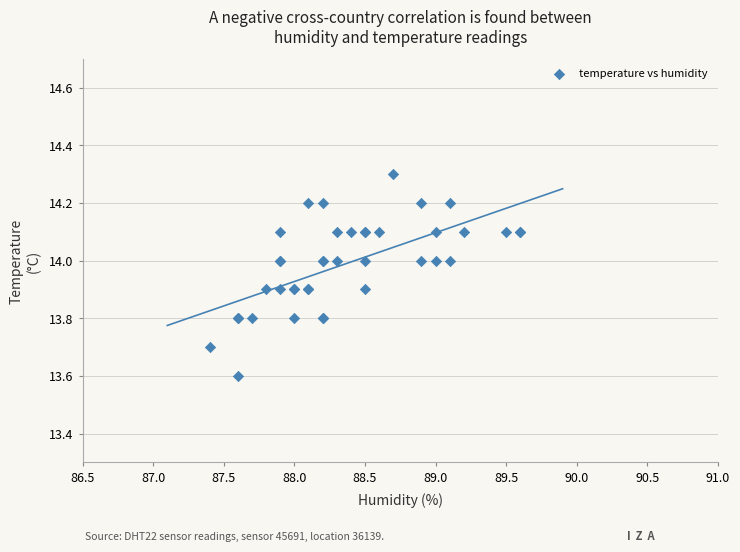

What Y value in the scatter plot is closest to 13?

13.6